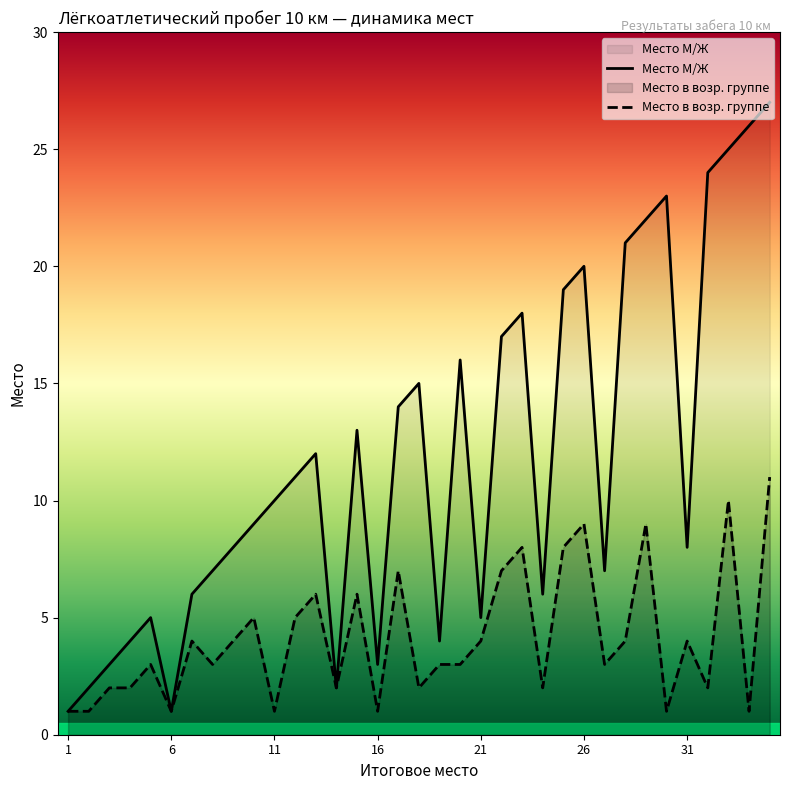

Reading right to left, extract all data points from this chart.

Место в возр. группе: 35=11	34=1	33=10	32=2	31=4	30=1	29=9	28=4	27=3	26=9	25=8	24=2	23=8	22=7	21=4	20=3	19=3	18=2	17=7	16=1	15=6	14=2	13=6	12=5	11=1	10=5	9=4	8=3	7=4	6=1	5=3	4=2	3=2	2=1	1=1
Место М/Ж: 35=27	34=26	33=25	32=24	31=8	30=23	29=22	28=21	27=7	26=20	25=19	24=6	23=18	22=17	21=5	20=16	19=4	18=15	17=14	16=3	15=13	14=2	13=12	12=11	11=10	10=9	9=8	8=7	7=6	6=1	5=5	4=4	3=3	2=2	1=1